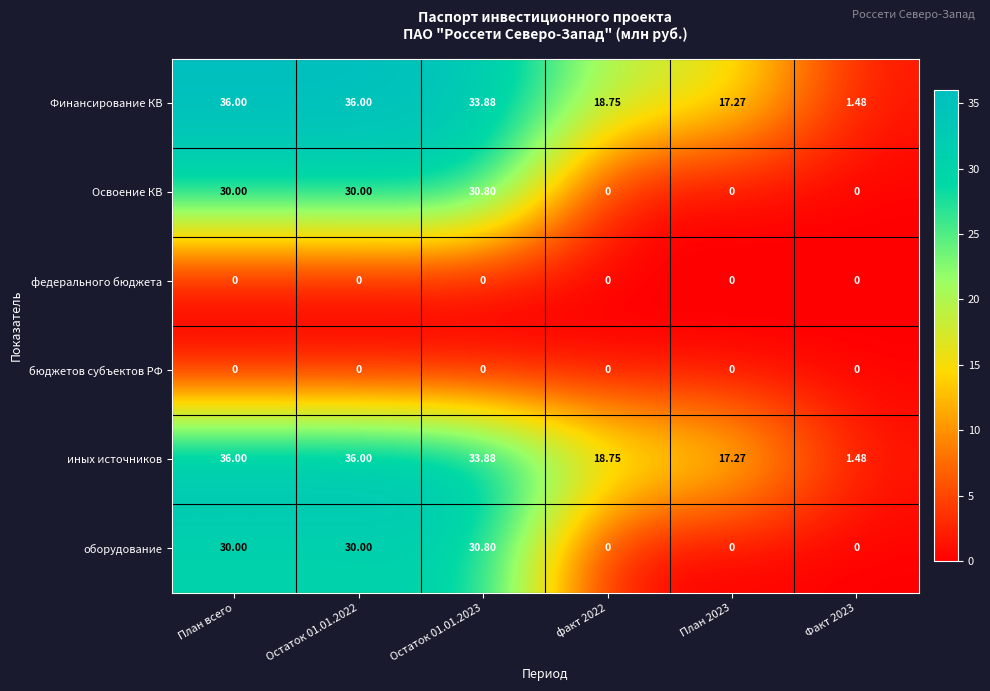

Is the value of бюджетов субъектов РФ at План всего greater than the value of Финансирование КВ at План 2023?

No